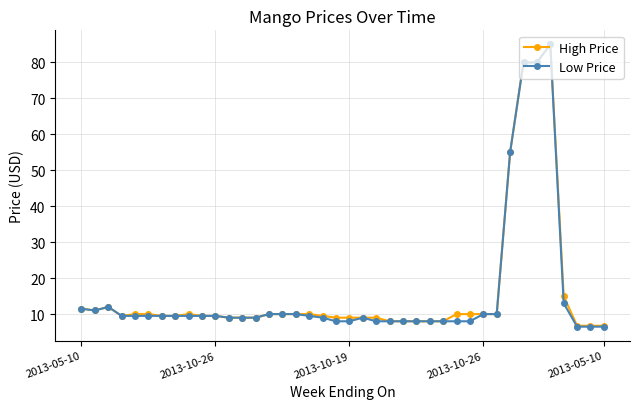

What is the lowest value of the Low Price series?

6.5